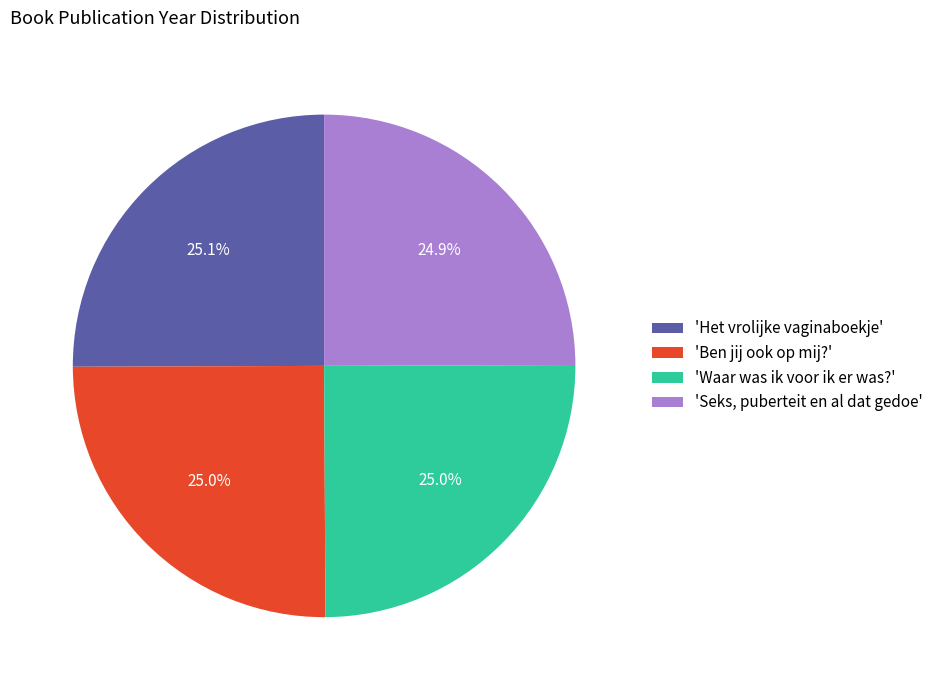

How much of the chart is everything except 'Waar was ik voor ik er was?'?

75.0%